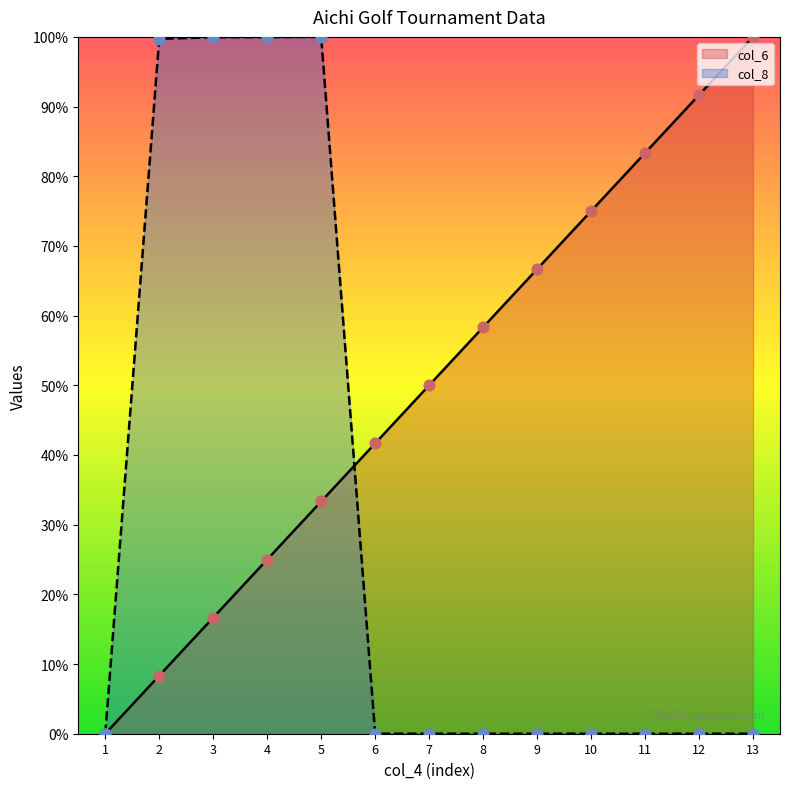

At how many categories does at least one series exceed 16?

12